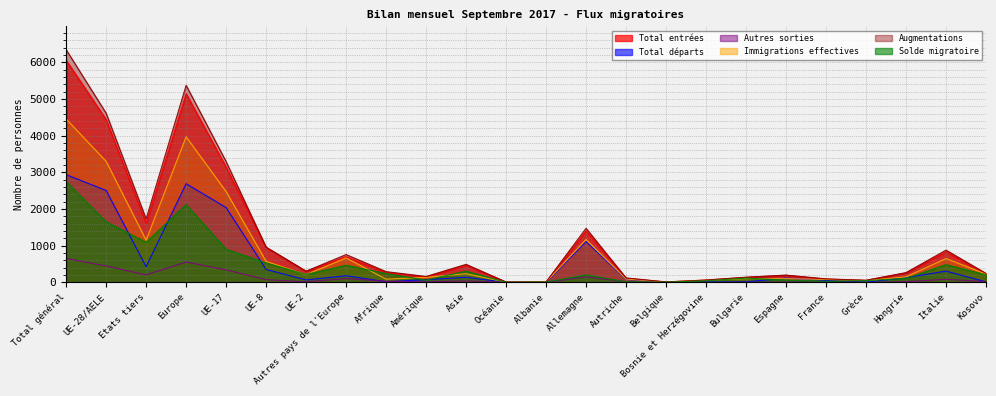

How many values in the Autres sorties series exceed 23?

11